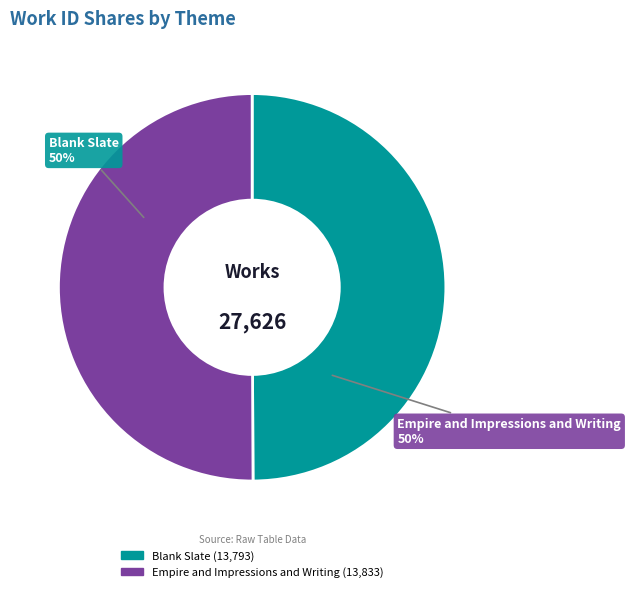

Do Empire and Impressions and Writing and Blank Slate together represent more than half of the pie?

Yes